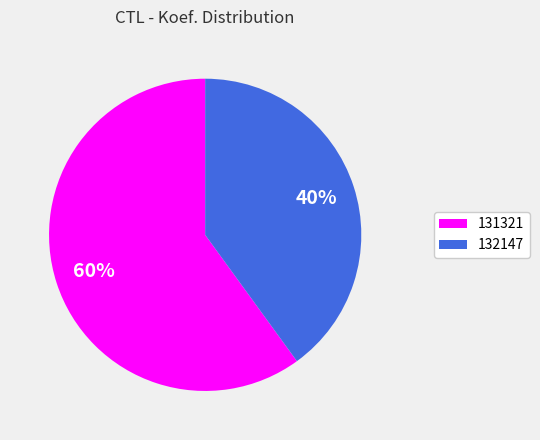

Rank the categories by value from lowest to highest.

132147, 131321